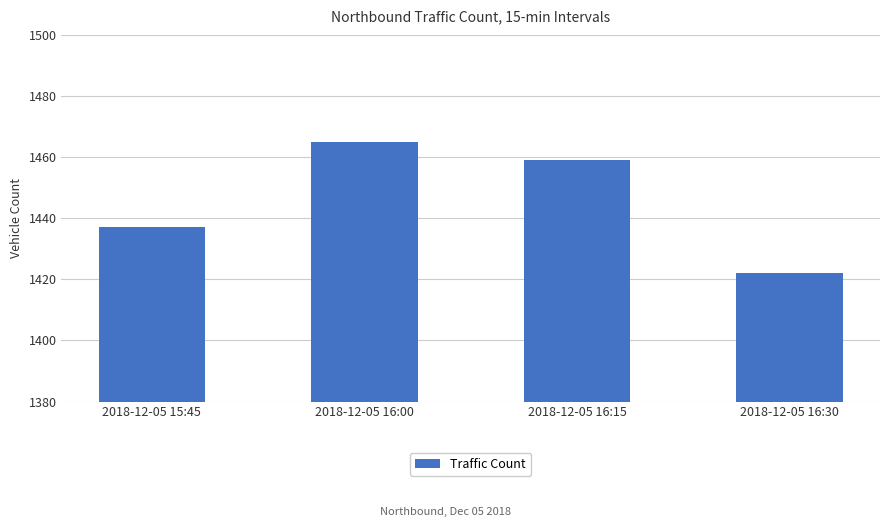

Which category has the lowest value across all series?

2018-12-05 16:30